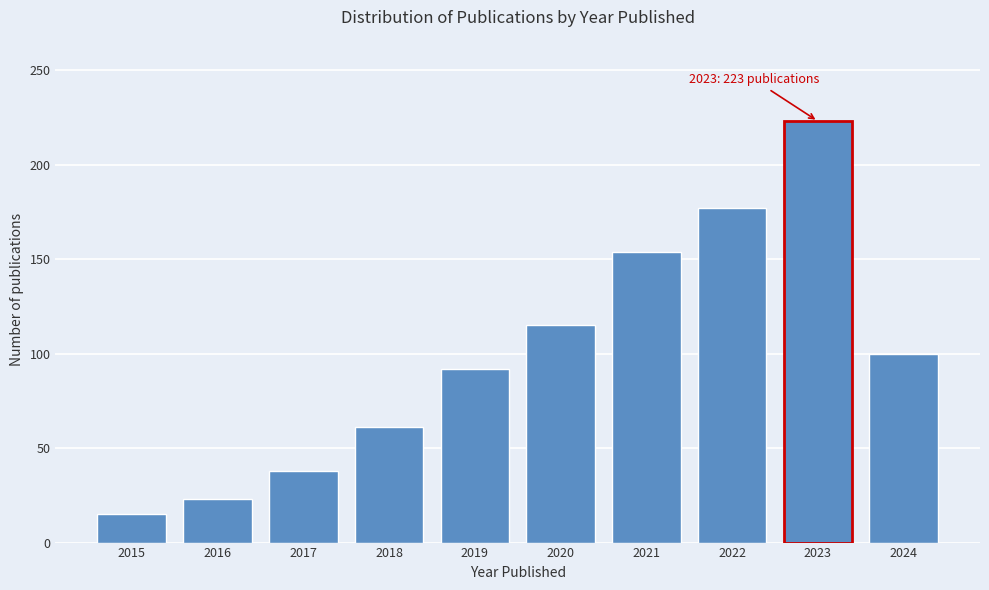

Reading left to right, what are all the values shown in this chart?

2015=15	2016=23	2017=38	2018=61	2019=92	2020=115	2021=154	2022=177	2023=223	2024=100